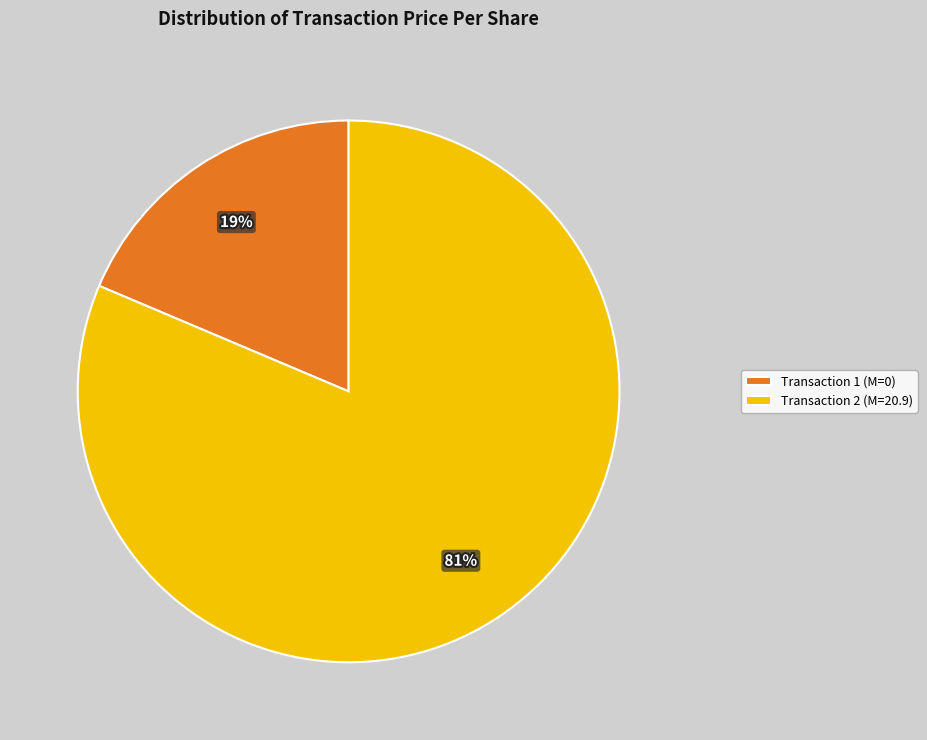

Which category accounts for the majority?

Transaction 2 (M=20.9)